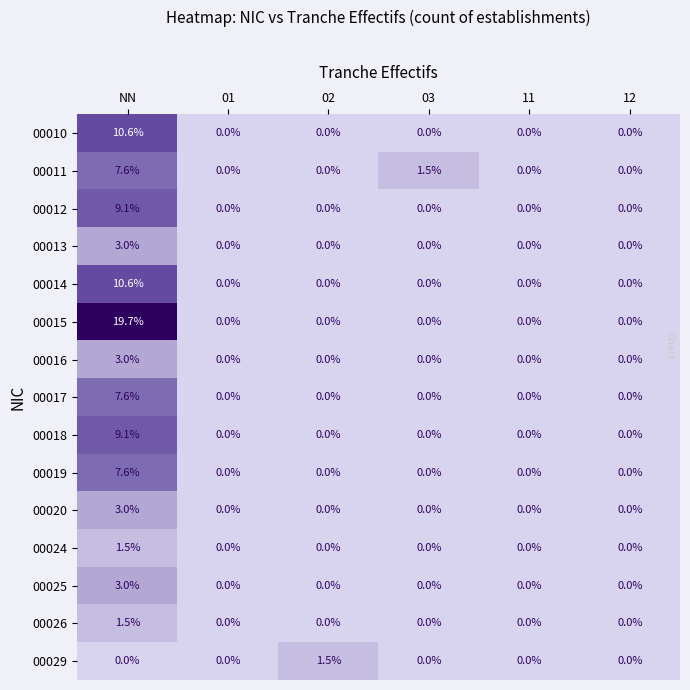

Which series has the largest total across all categories?

00015